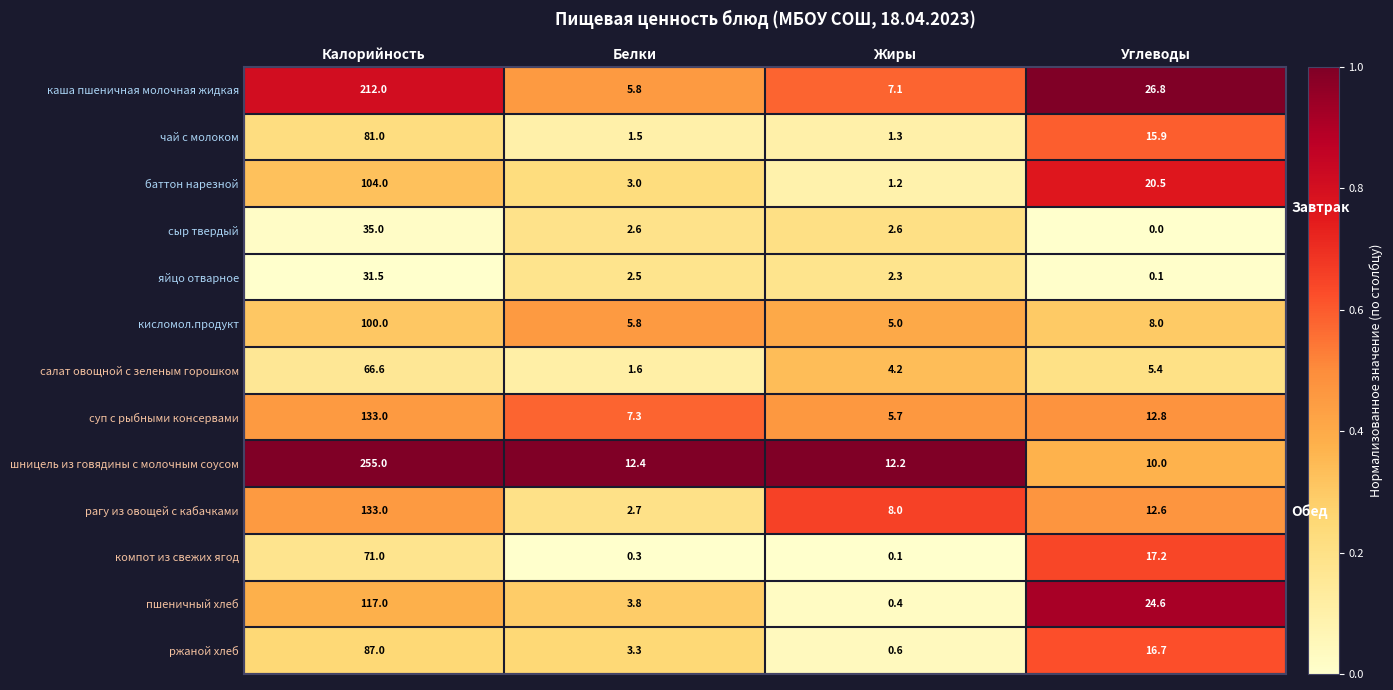

At how many categories does at least one series exceed 0?

4